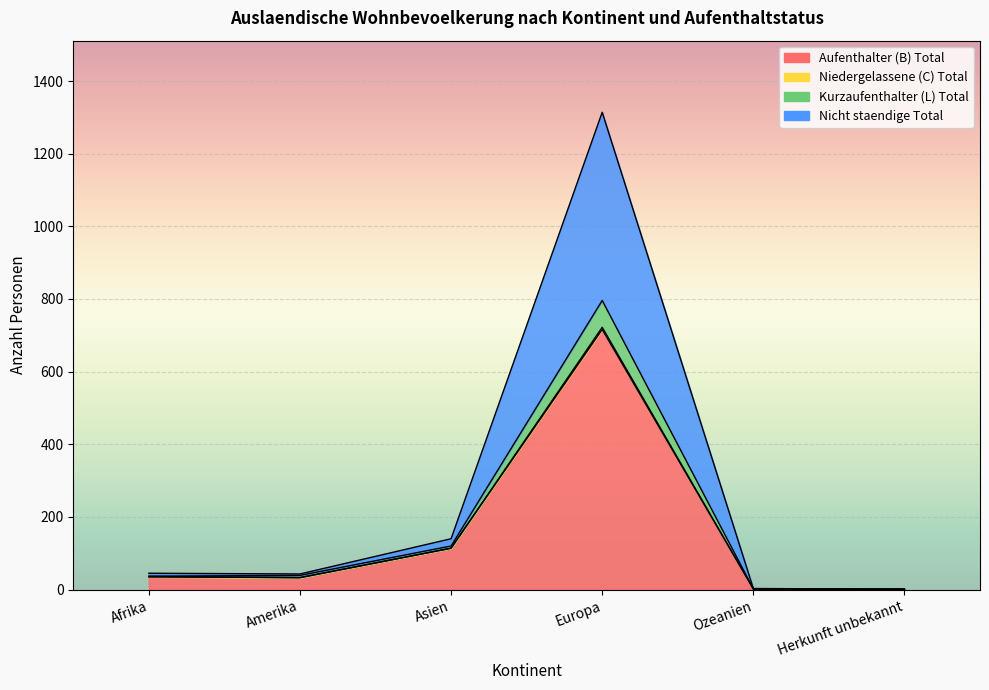

At how many categories does at least one series exceed 784?

1